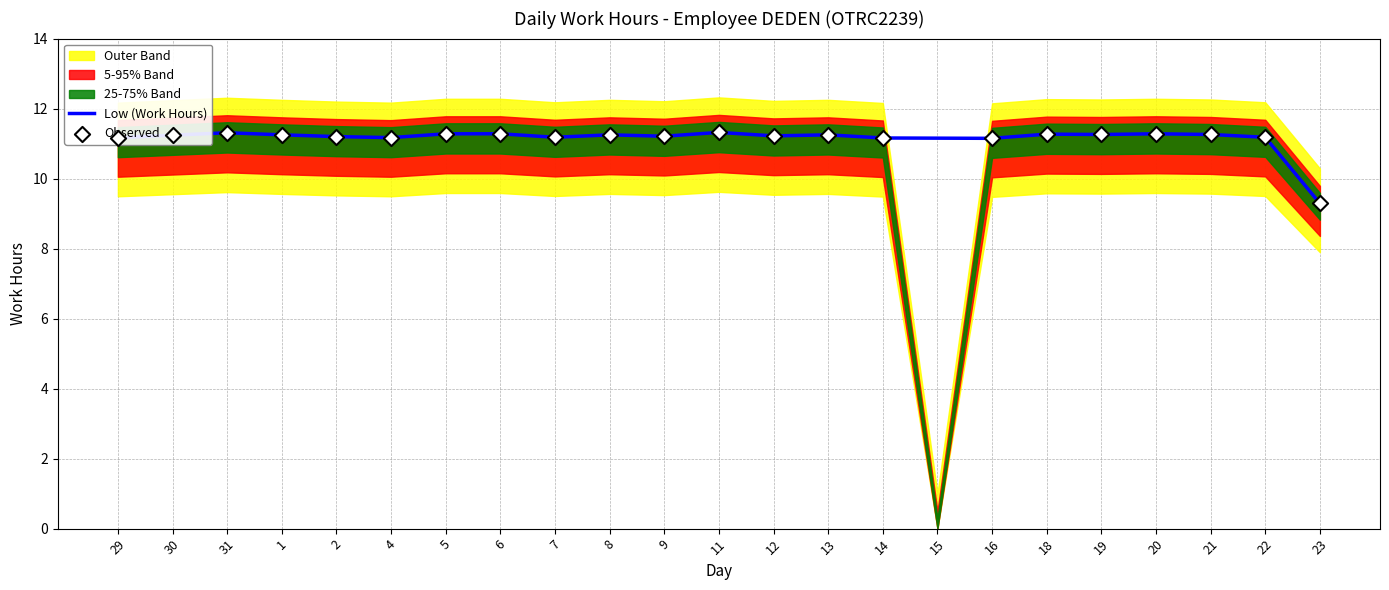

Which series has the largest Y range (max minus min)?

Low (Work Hours)